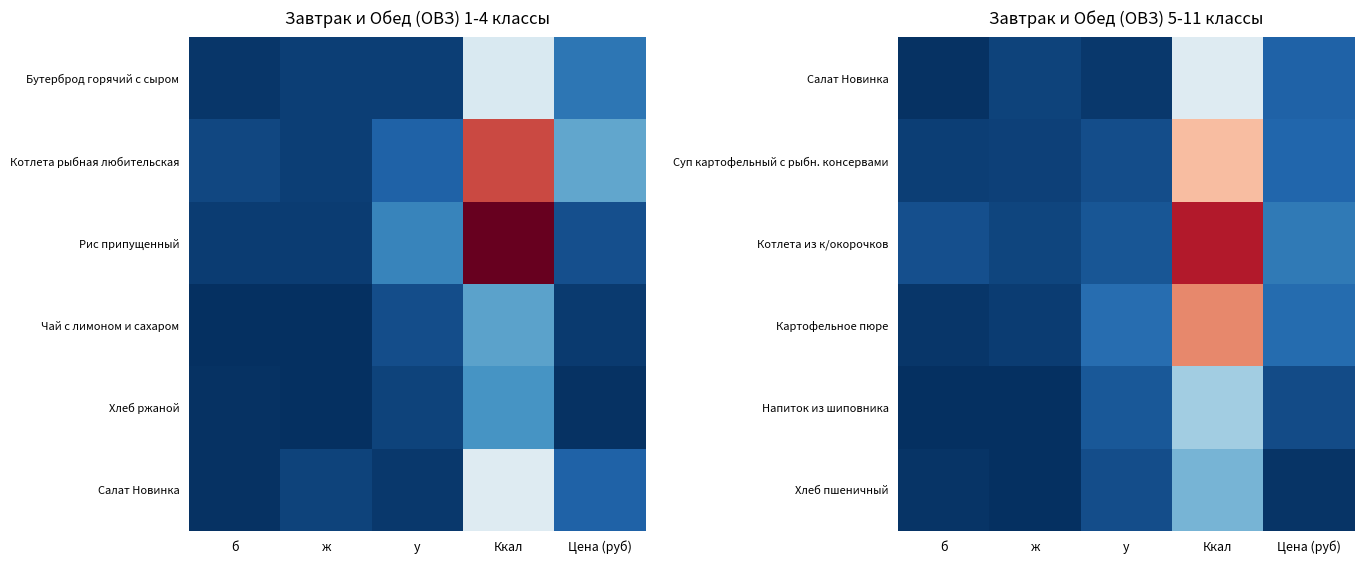

Rank the series by their maximum value, from highest to lowest.

Котлета из к/окорочков, Картофельное пюре, Суп картофельный с рыбн. консервами, Салат Новинка, Напиток из шиповника, Хлеб пшеничный